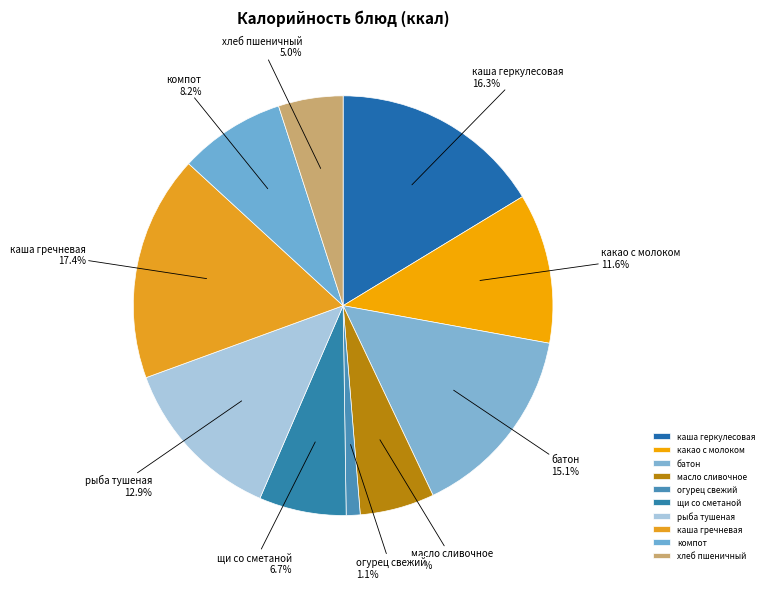

True or false: огурец свежий accounts for 11% of the total.

False